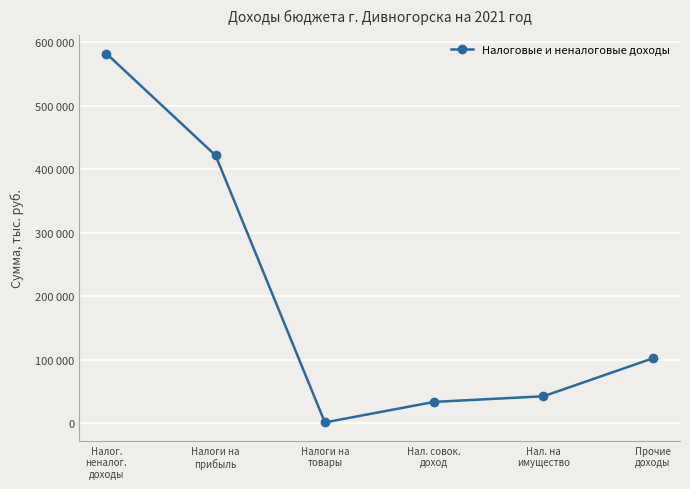

The value at Прочие
доходы is 55064.9. True or false?

False